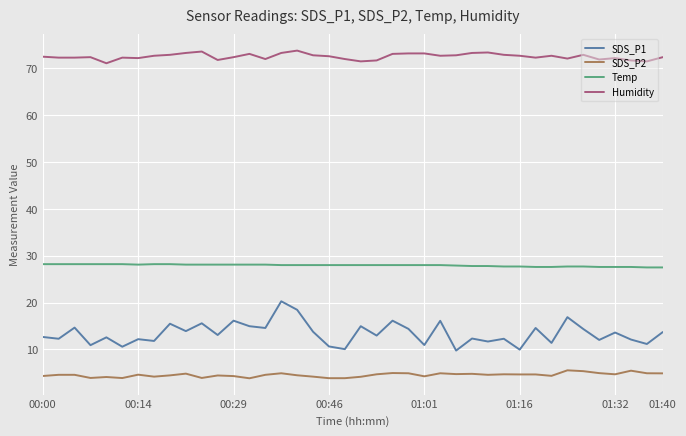

How many lines are shown in the chart?

4